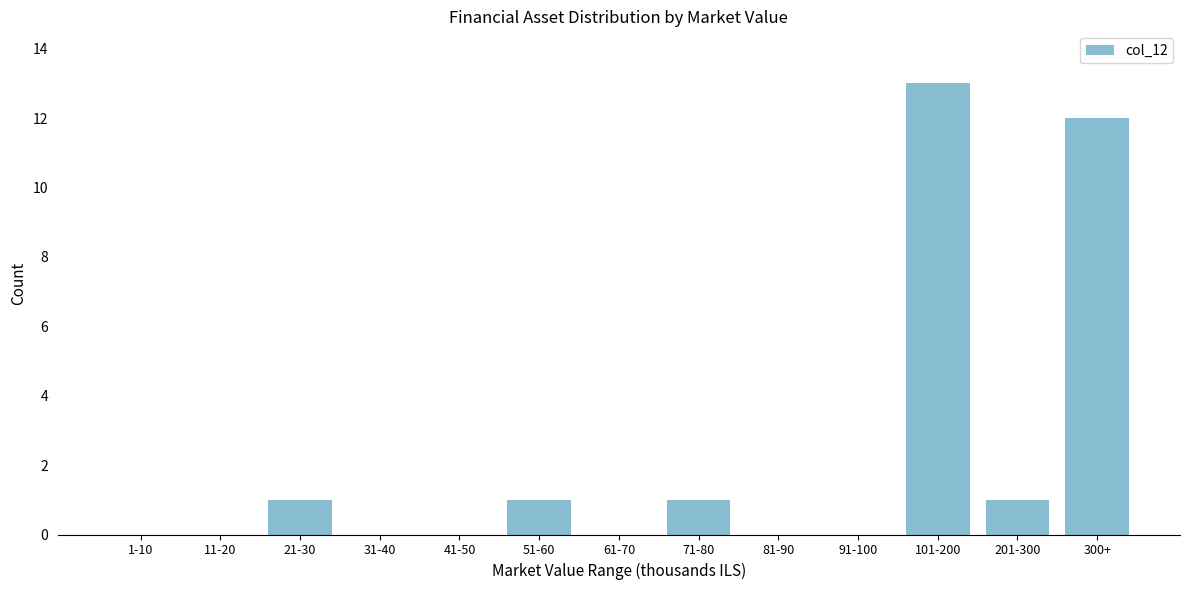

Reading right to left, what are all the values shown in this chart?

300+=12	201-300=1	101-200=13	91-100=0	81-90=0	71-80=1	61-70=0	51-60=1	41-50=0	31-40=0	21-30=1	11-20=0	1-10=0